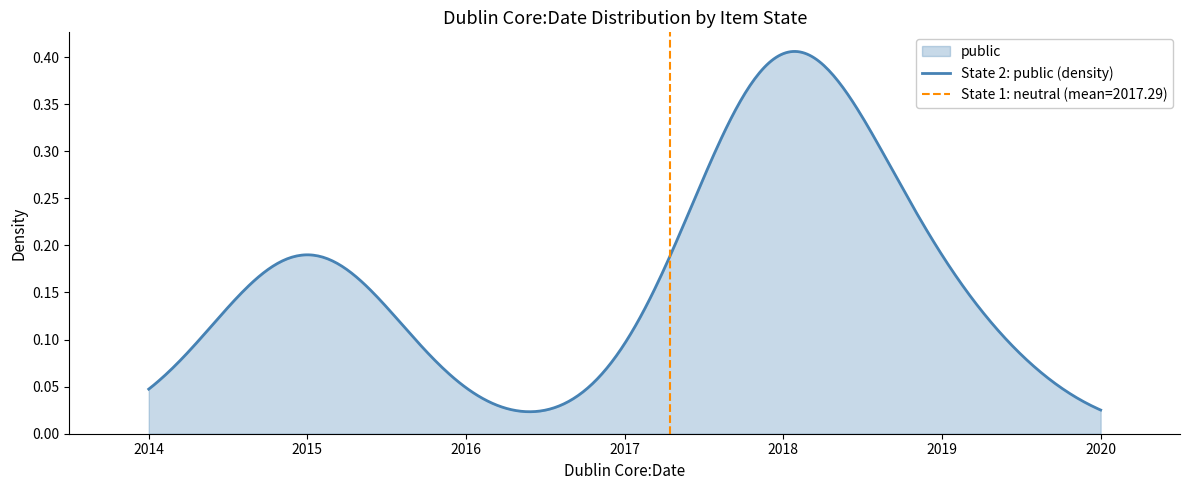

True or false: featured and public cross at least once.

False